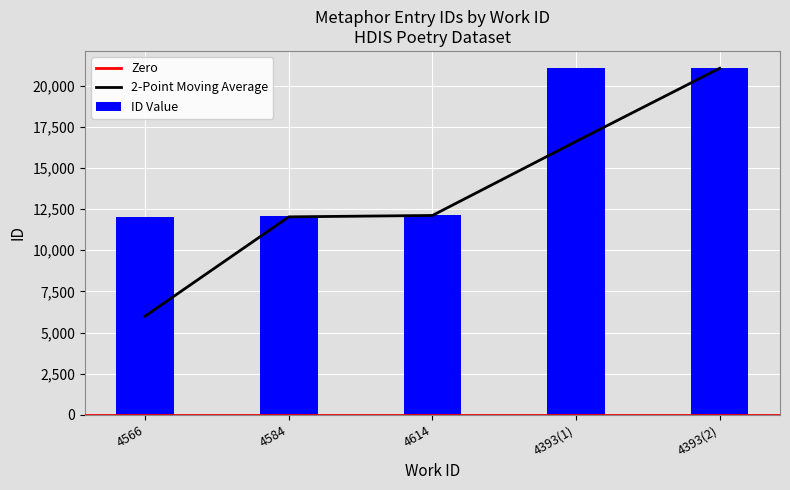

The ID Value series shows 12169 at 4614. True or false?

True